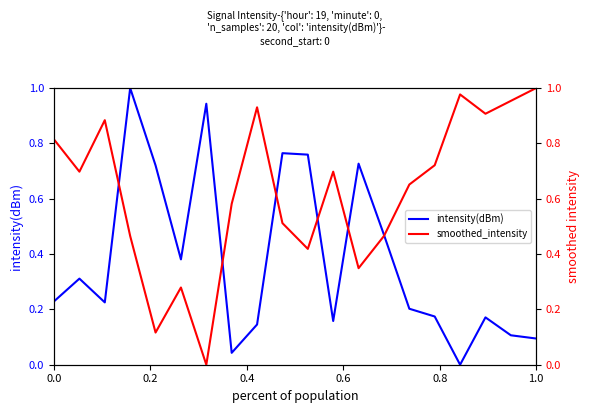

In smoothed_intensity, how many points are lower than both neighbors (excluding endpoints)?

6